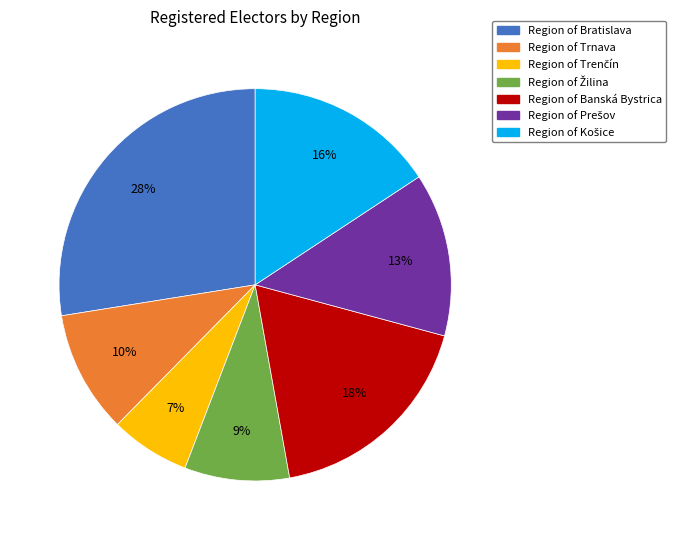

Does any single category account for the majority?

No